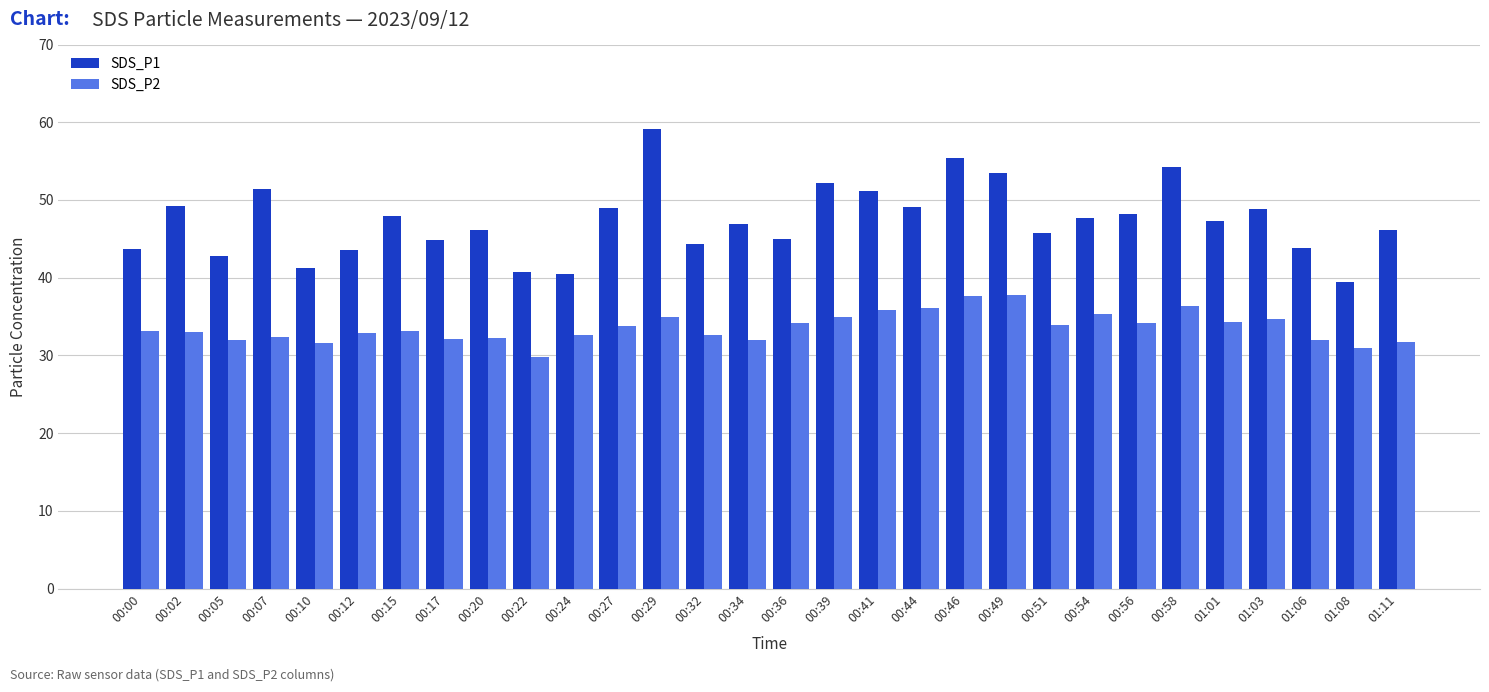

What is the total value across all series at 00:54?

83.0